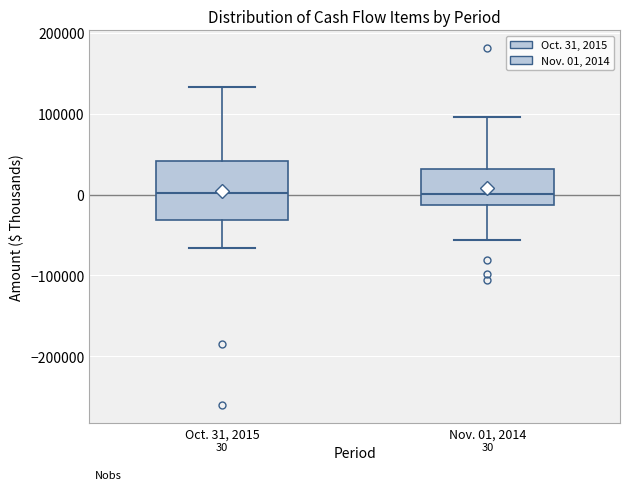

Which box is the tallest, from its lower edge to its upper edge?

Oct. 31, 2015